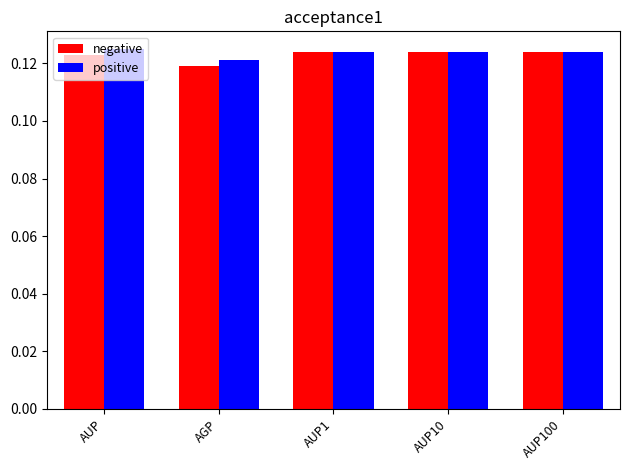

What is the label of the 2nd bar from the left?

AGP